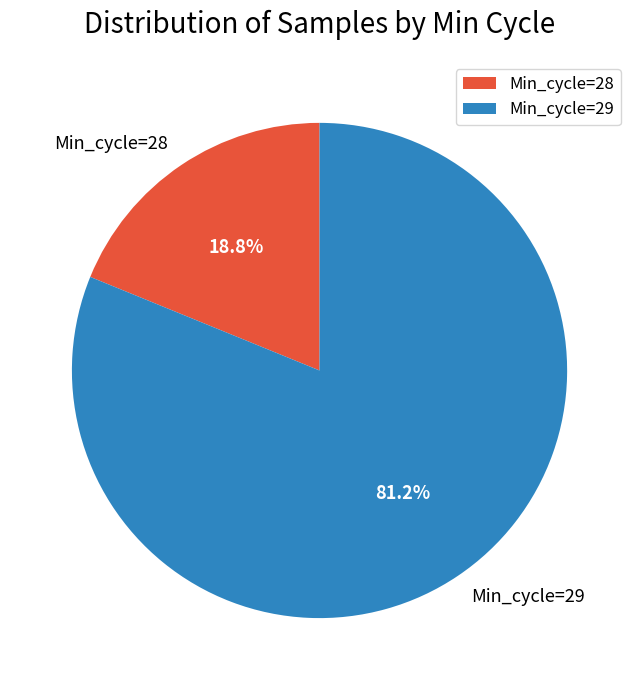

What portion of the pie excludes Min_cycle=29?

18.8%